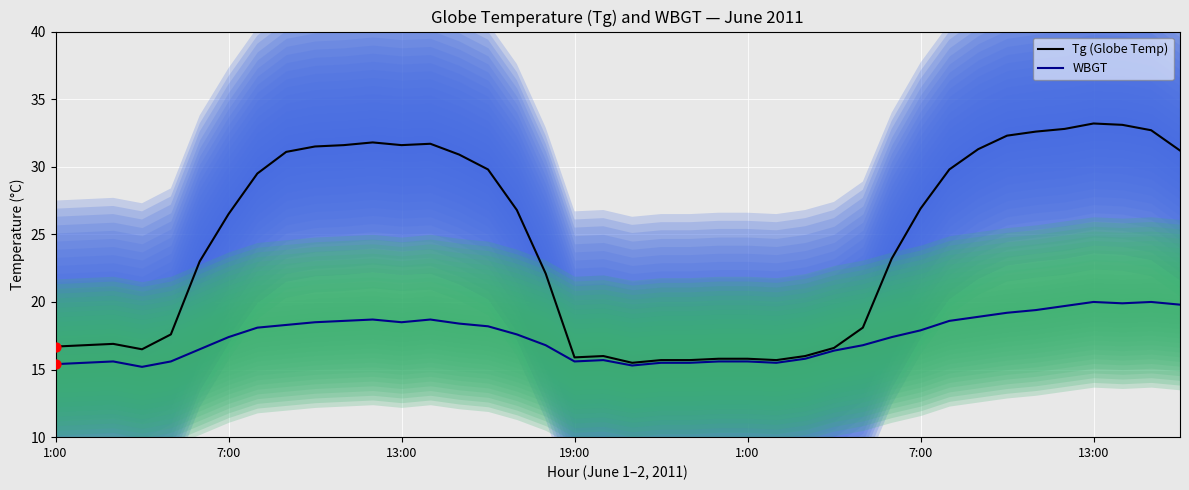

What are all the series names shown in the legend?

Tg (Globe Temp), WBGT